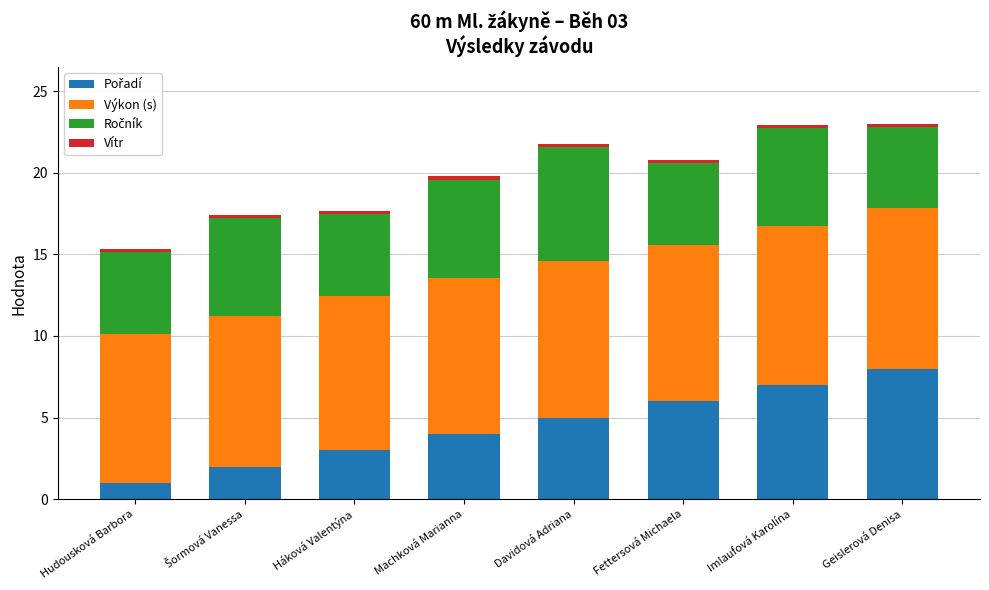

How many series are shown in this chart?

4